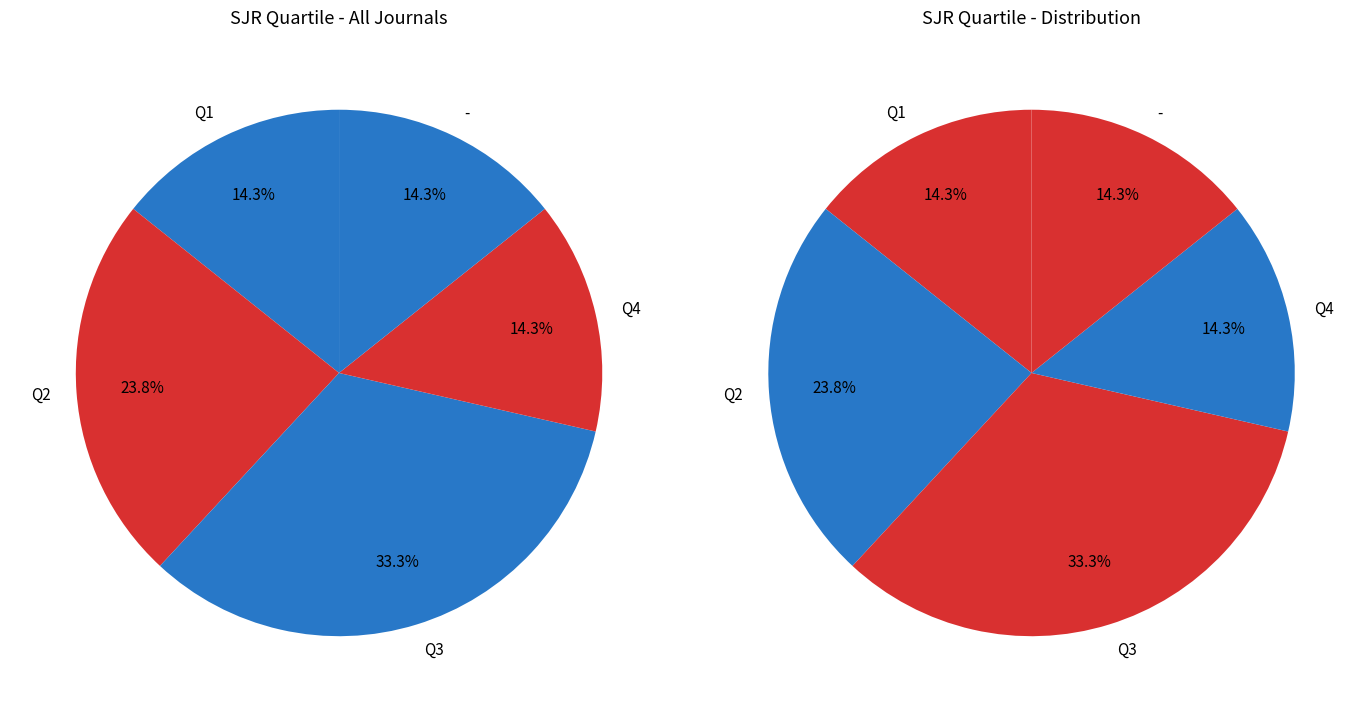

To the nearest percent, what portion does Q2 represent?

24%